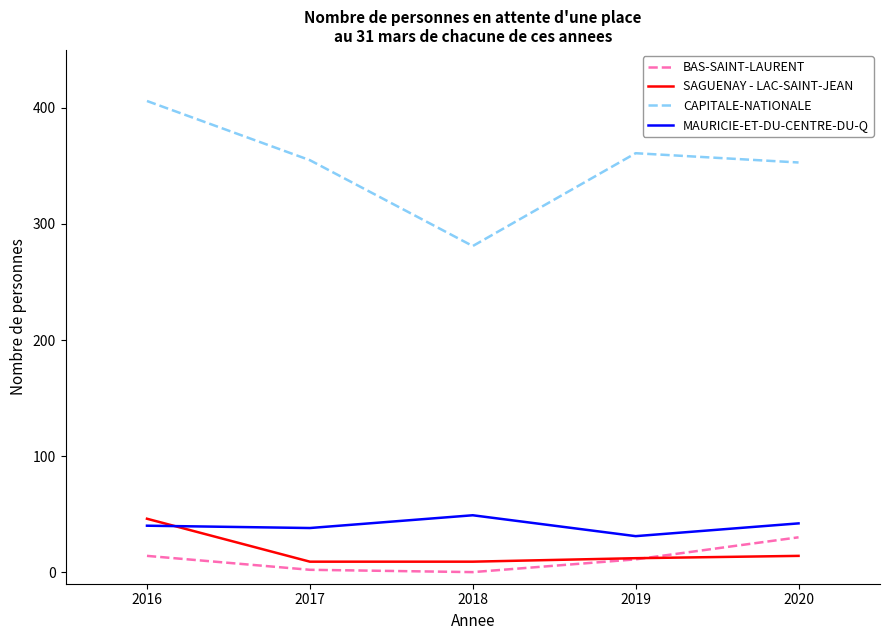

True or false: MAURICIE-ET-DU-CENTRE-DU-Q and BAS-SAINT-LAURENT cross at least once.

False